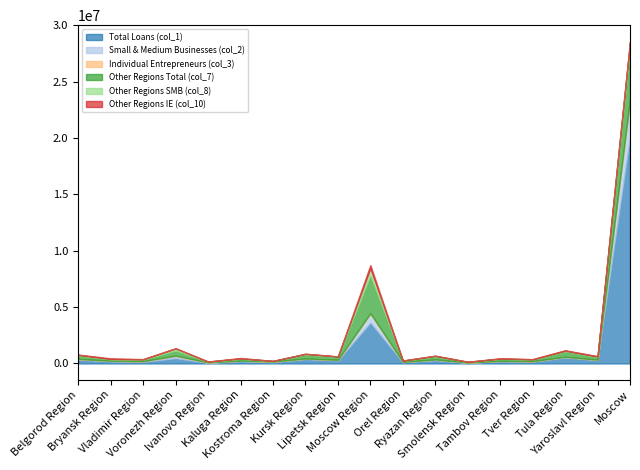

Is it true that Other Regions IE (col_10) equals 13905 at Belgorod Region?

False